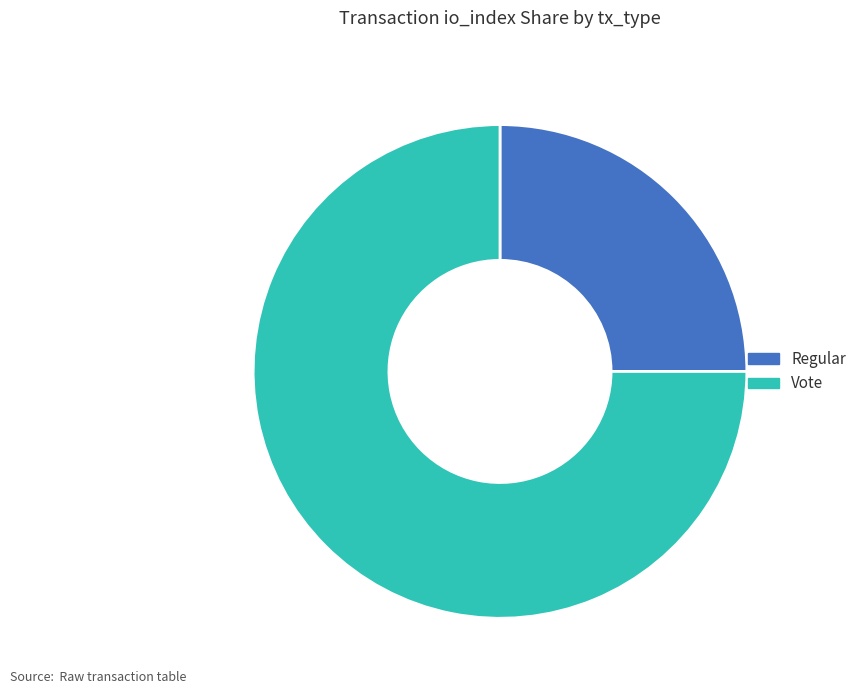

Which has a higher value, Regular or Vote?

Vote